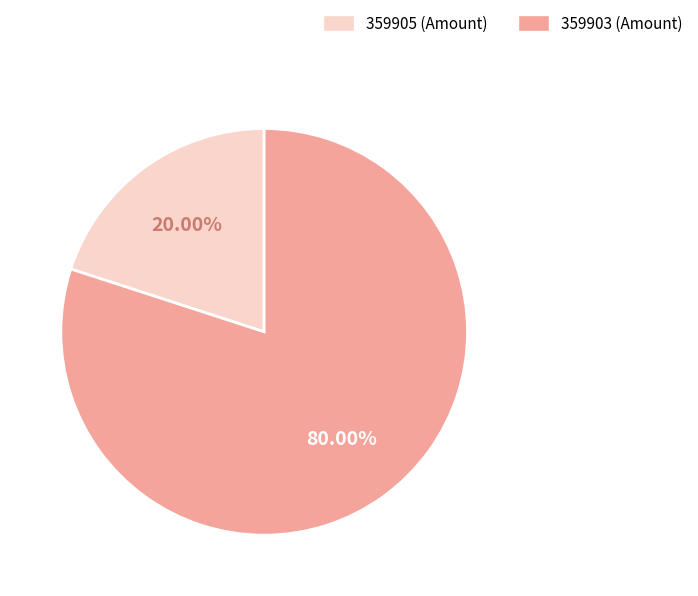

Which category has the biggest portion of the pie?

359903